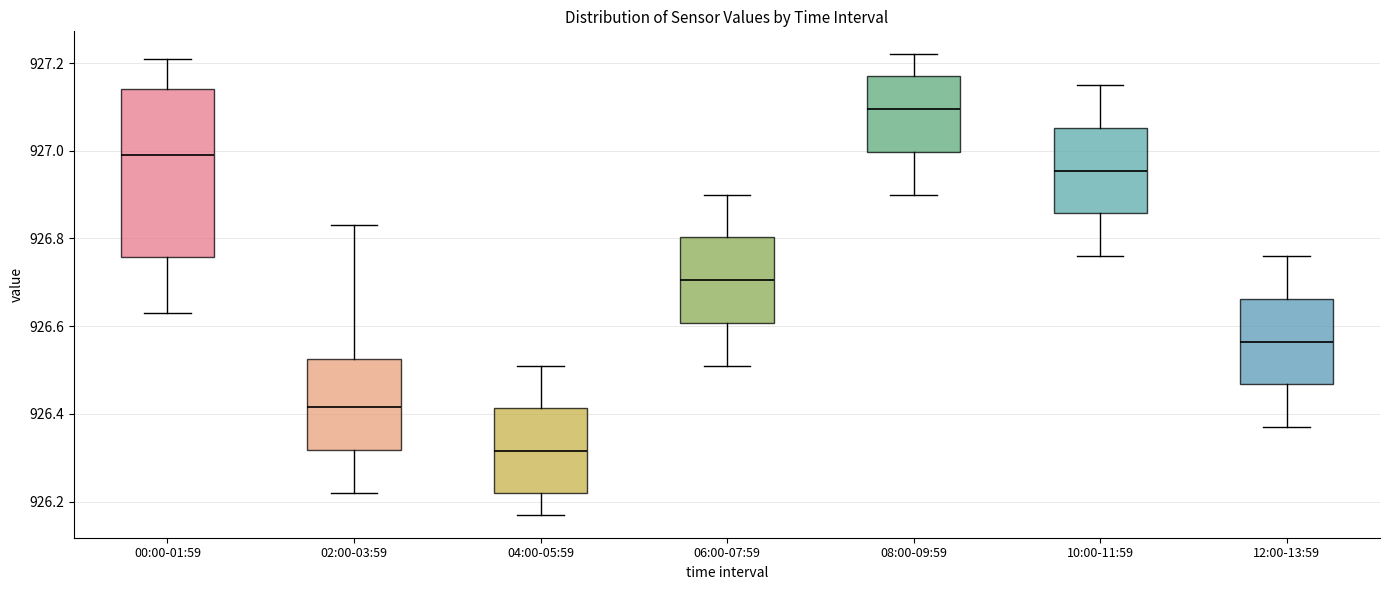

Reading left to right, read every box against the y-axis: the position of its median line, the range the box covers, and the ends of its whiskers. The values are not printed on the chart, so give them approximately, as read against the axis.

00:00-01:59: median 927.00, box 926.76 to 927.14, whiskers 926.64 to 927.22
02:00-03:59: median 926.42, box 926.32 to 926.52, whiskers 926.22 to 926.84
04:00-05:59: median 926.32, box 926.22 to 926.42, whiskers 926.18 to 926.52
06:00-07:59: median 926.70, box 926.60 to 926.80, whiskers 926.52 to 926.90
08:00-09:59: median 927.10, box 927.00 to 927.18, whiskers 926.90 to 927.22
10:00-11:59: median 926.96, box 926.86 to 927.06, whiskers 926.76 to 927.16
12:00-13:59: median 926.56, box 926.46 to 926.66, whiskers 926.38 to 926.76